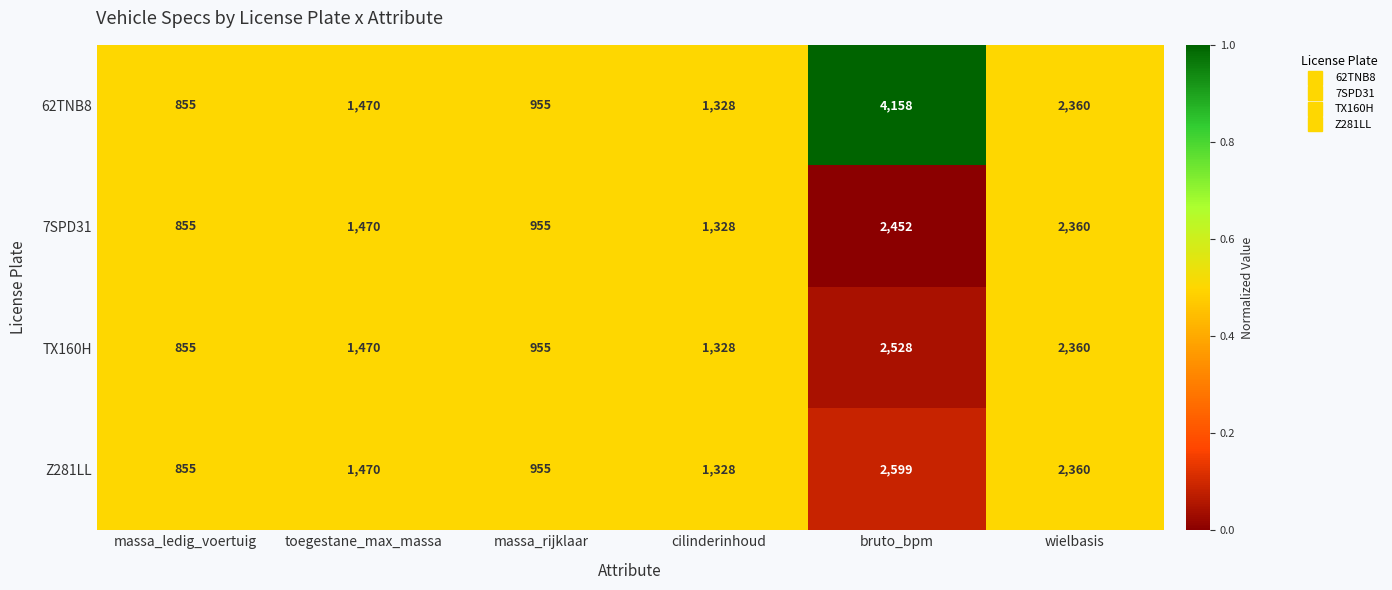

How many categories are shown in the chart?

6